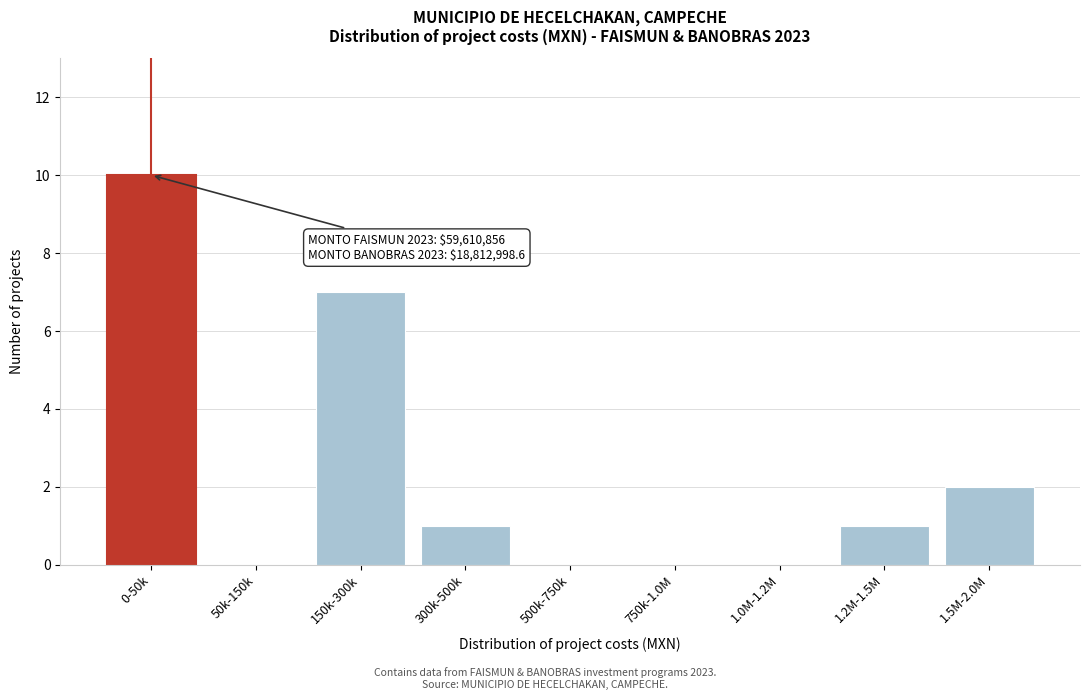

Reading left to right, what are all the values shown in this chart?

0-50k=10	50k-150k=0	150k-300k=7	300k-500k=1	500k-750k=0	750k-1.0M=0	1.0M-1.2M=0	1.2M-1.5M=1	1.5M-2.0M=2